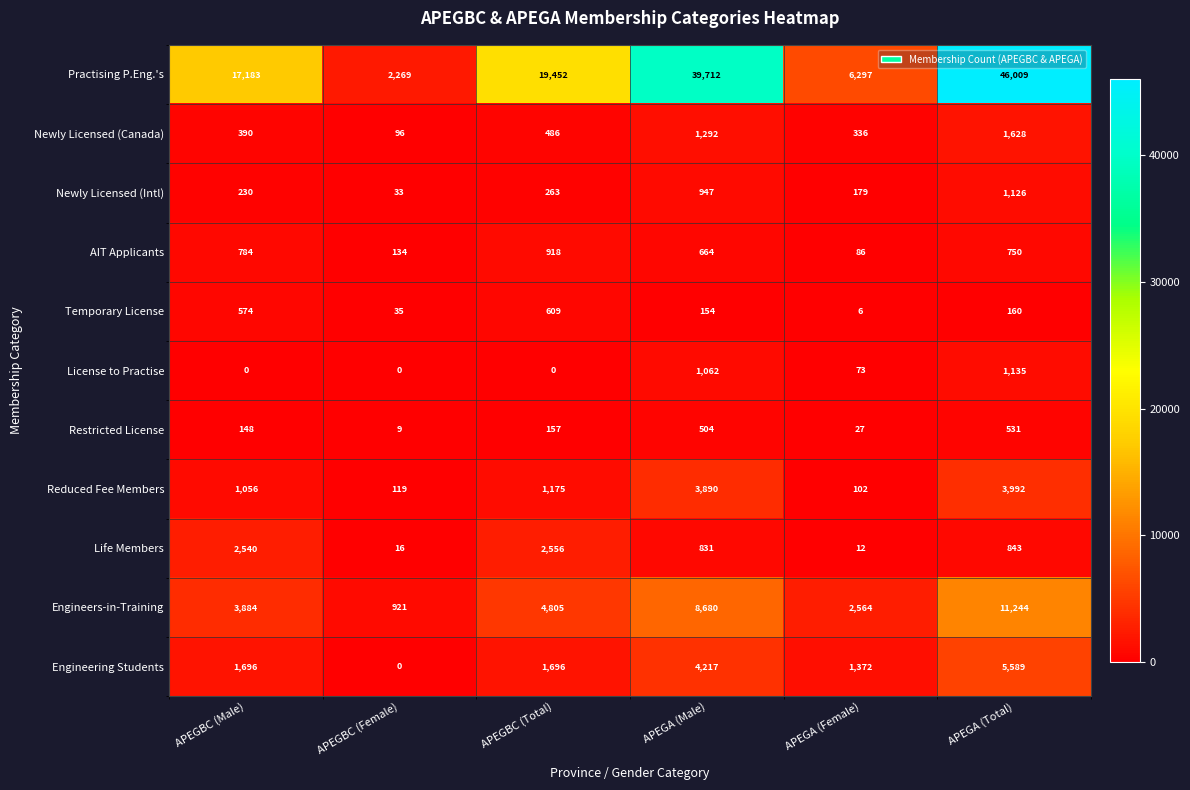

How many categories are shown in the chart?

6